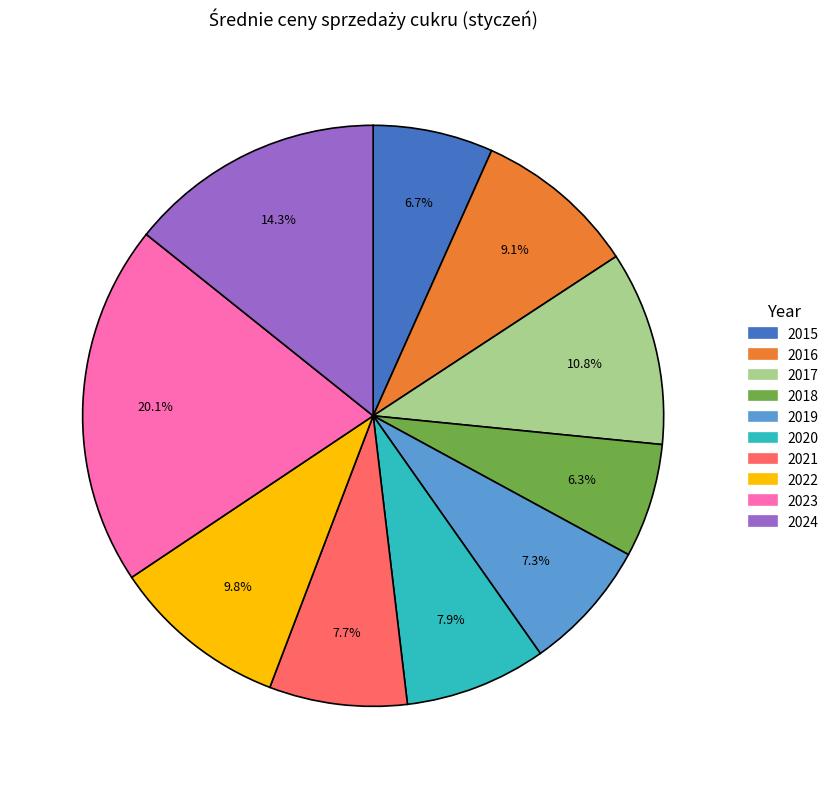

Which slice is the largest?

2023